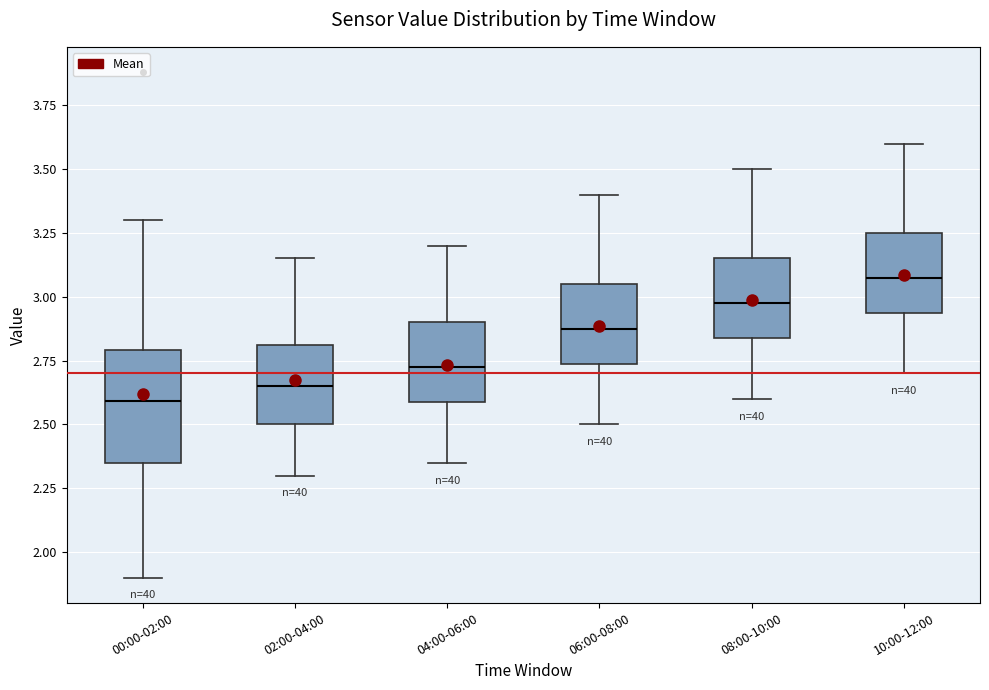

Reading left to right, transcribe this box plot: for each box, give where its median line is, the range the box spans, and where its two whiskers end, as read against the y-axis. The values are not printed on the chart, so give them approximately, as read against the axis.

00:00-02:00: median 2.60, box 2.35 to 2.80, whiskers 1.90 to 3.30
02:00-04:00: median 2.65, box 2.50 to 2.80, whiskers 2.30 to 3.15
04:00-06:00: median 2.75, box 2.60 to 2.90, whiskers 2.35 to 3.20
06:00-08:00: median 2.90, box 2.75 to 3.05, whiskers 2.50 to 3.40
08:00-10:00: median 3.00, box 2.85 to 3.15, whiskers 2.60 to 3.50
10:00-12:00: median 3.10, box 2.95 to 3.25, whiskers 2.70 to 3.60